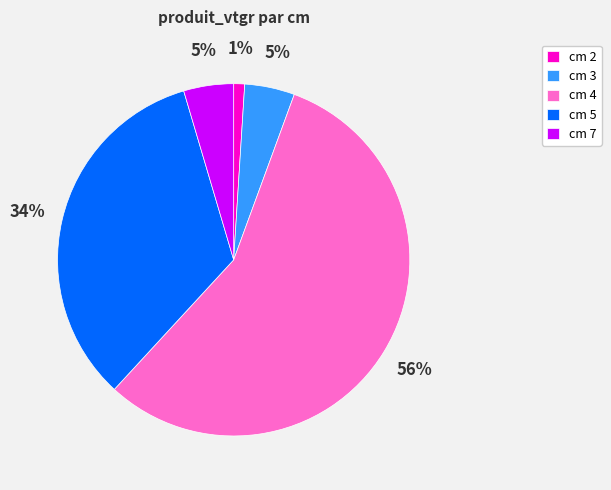

What percentage is the cm 3 slice, to the nearest percent?

5%